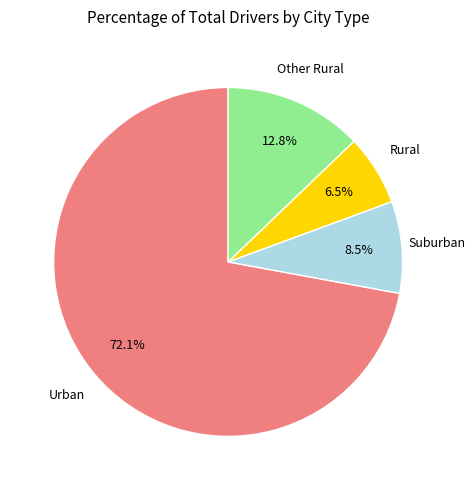

Is there any slice that represents more than half of the pie?

Yes